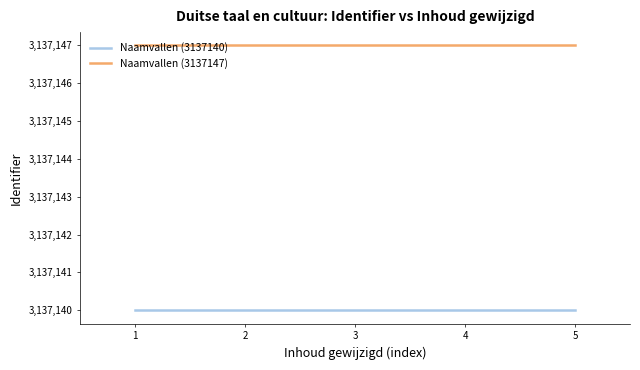

List the series in order of their peak value, lowest first.

Naamvallen (3137140), Naamvallen (3137147)